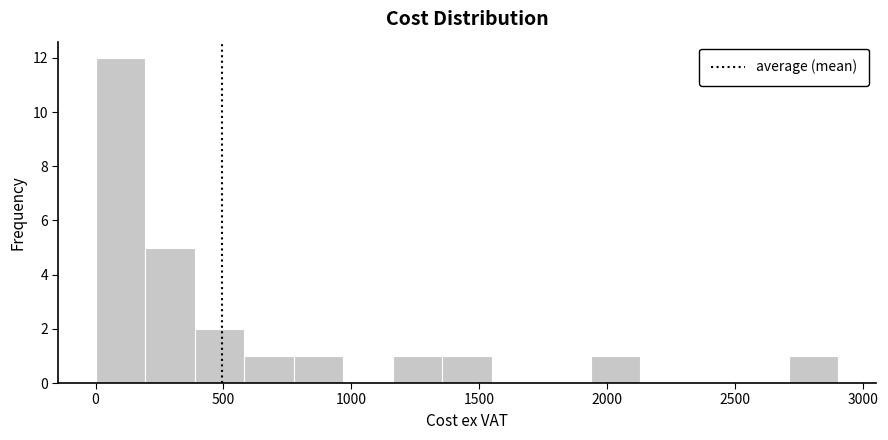

Read against the x-axis, roughly where is the centre of the tallest bar?

100